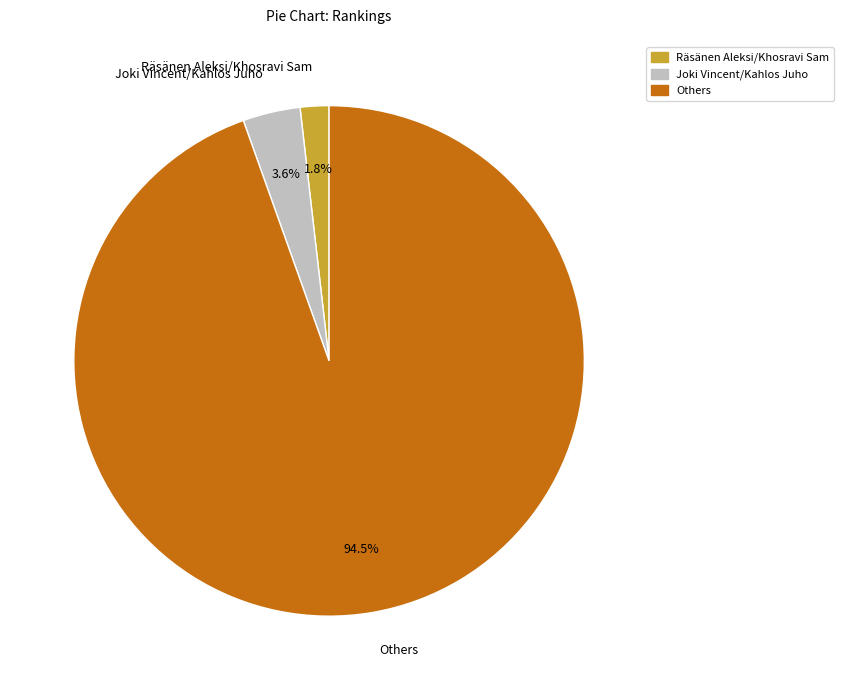

How much of the chart is everything except Joki Vincent/Kahlos Juho?

96.4%